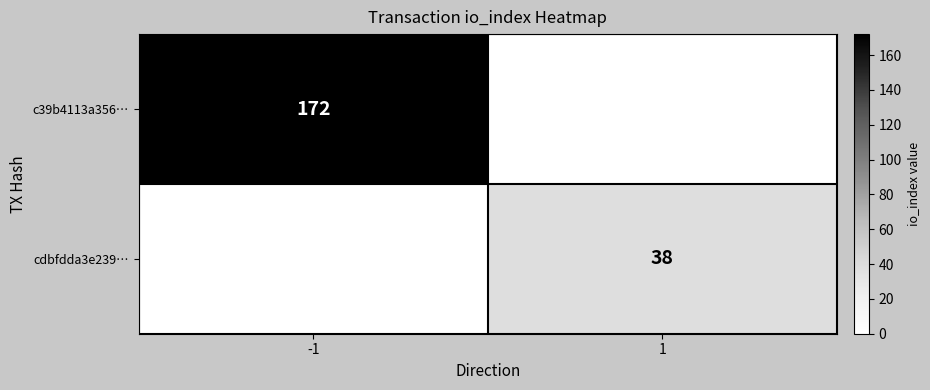

How many series are shown in this chart?

2